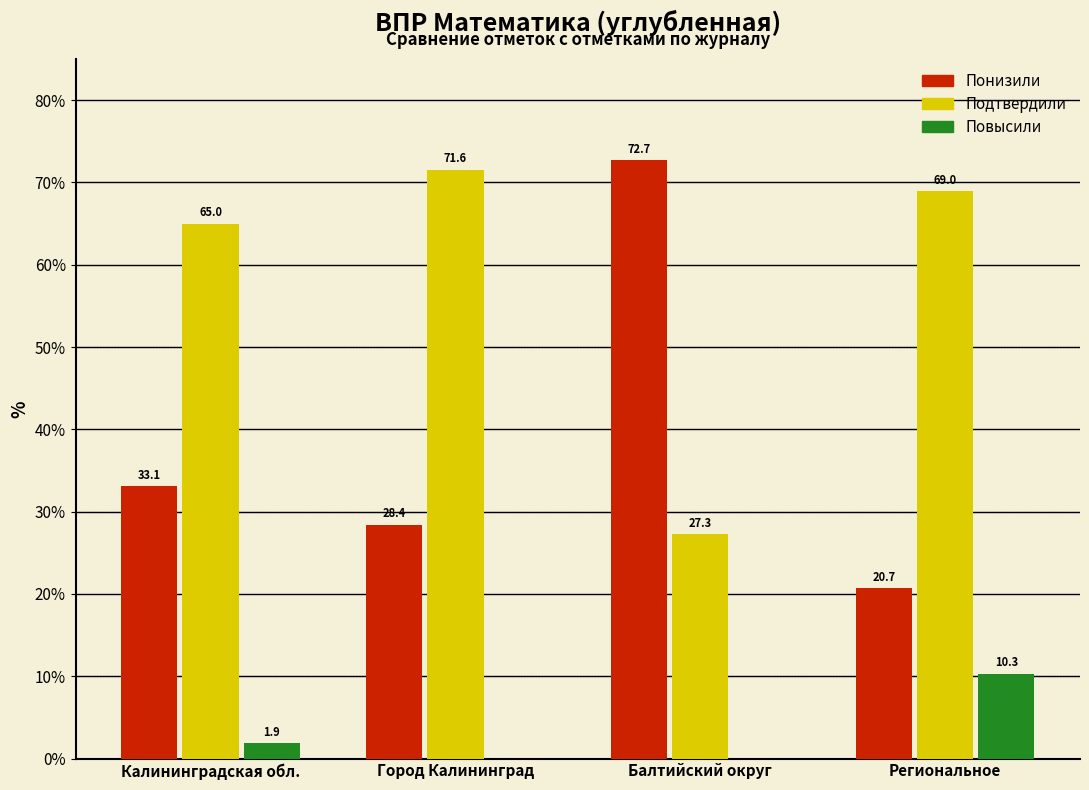

Reading left to right, transcribe all the data shown in this chart.

Понизили: Калининградская обл.=33.1	Город Калининград=28.4	Балтийский округ=72.7	Региональное=20.7
Подтвердили: Калининградская обл.=65.0	Город Калининград=71.6	Балтийский округ=27.3	Региональное=69.0
Повысили: Калининградская обл.=1.9	Город Калининград=0.0	Балтийский округ=0.0	Региональное=10.3